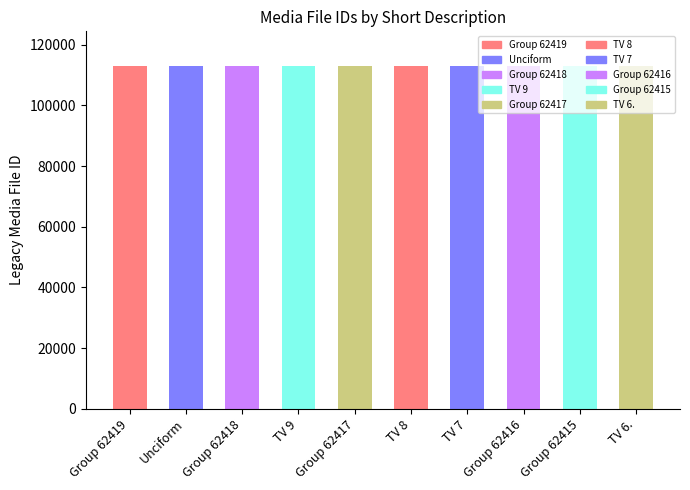

What is the difference between the second highest and minimum values?

8